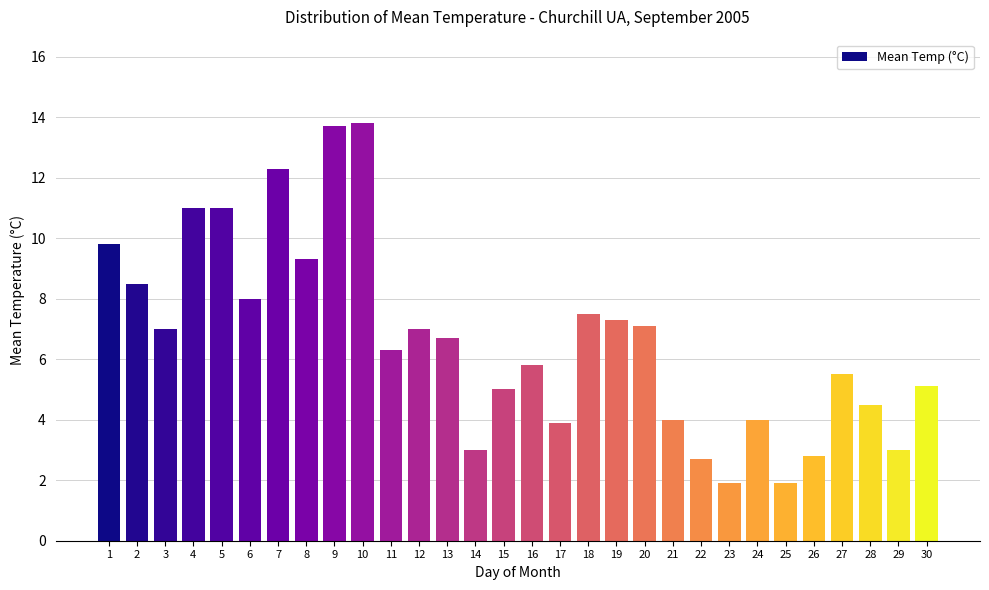

Reading left to right, list all the values displayed in this chart.

1=9.8	2=8.5	3=7.0	4=11.0	5=11.0	6=8.0	7=12.3	8=9.3	9=13.7	10=13.8	11=6.3	12=7.0	13=6.7	14=3.0	15=5.0	16=5.8	17=3.9	18=7.5	19=7.3	20=7.1	21=4.0	22=2.7	23=1.9	24=4.0	25=1.9	26=2.8	27=5.5	28=4.5	29=3.0	30=5.1